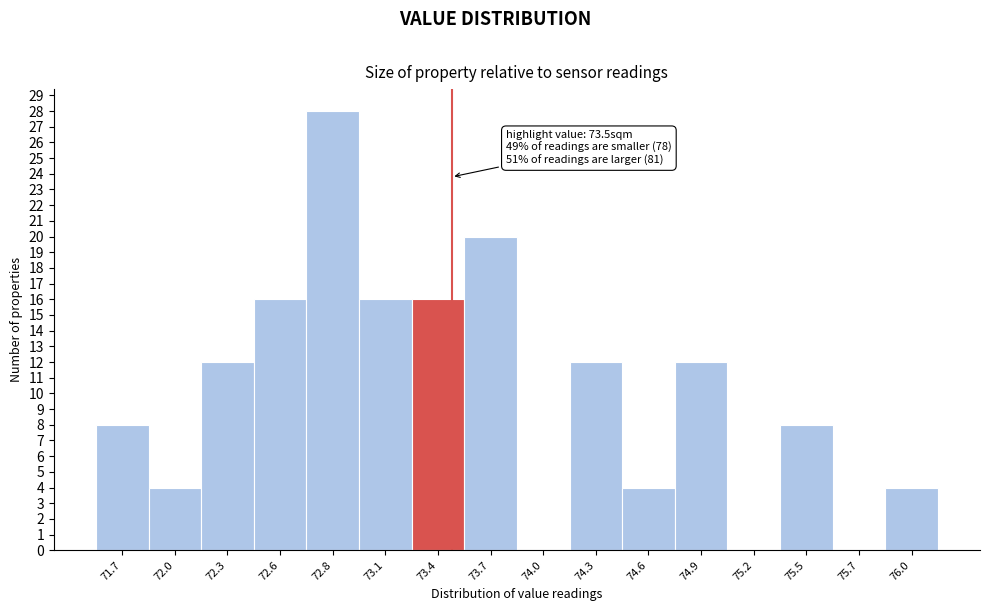

Over which range of the x-axis is the bar tallest?

72.70 to 72.99